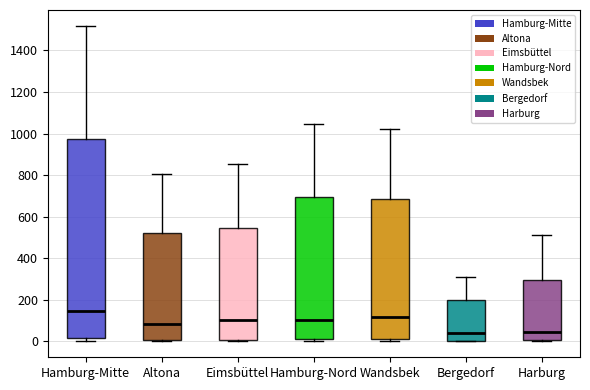

Reading left to right, transcribe this box plot: for each box, give where its median line is, the range the box spans, and where its two whiskers end, as read against the y-axis. The values are not printed on the chart, so give them approximately, as read against the axis.

Hamburg-Mitte: median 140, box 20 to 980, whiskers 0 to 1520
Altona: median 80, box 0 to 520, whiskers 0 (just below the box's lower edge) to 800
Eimsbüttel: median 100, box 0 to 540, whiskers 0 (just below the box's lower edge) to 860
Hamburg-Nord: median 100, box 20 to 700, whiskers 0 to 1040
Wandsbek: median 120, box 20 to 680, whiskers 0 to 1020
Bergedorf: median 40, box 0 to 200, whiskers 0 to 300
Harburg: median 40, box 0 to 300, whiskers 0 (just below the box's lower edge) to 520